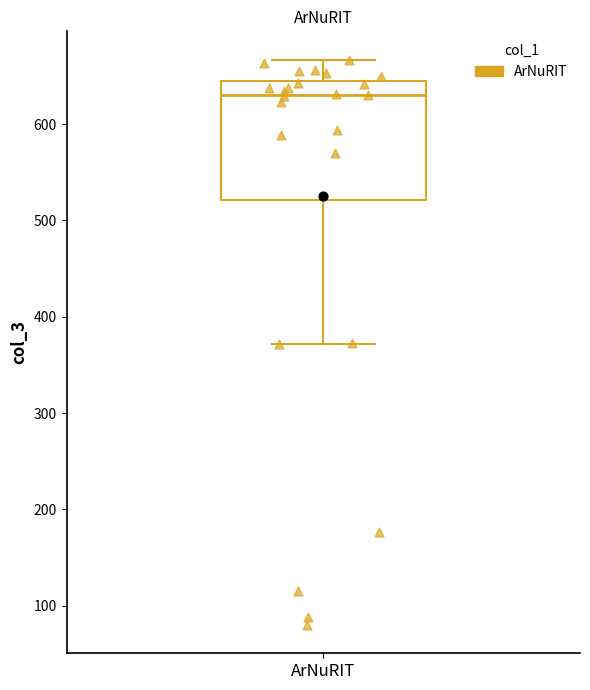

Read this box plot against the y-axis: the position of the median line, the range covered by the box, and the ends of both whiskers. The values are not printed on the chart, so give them approximately, as read against the axis.

median 630, box 520 to 640, whiskers 370 to 670